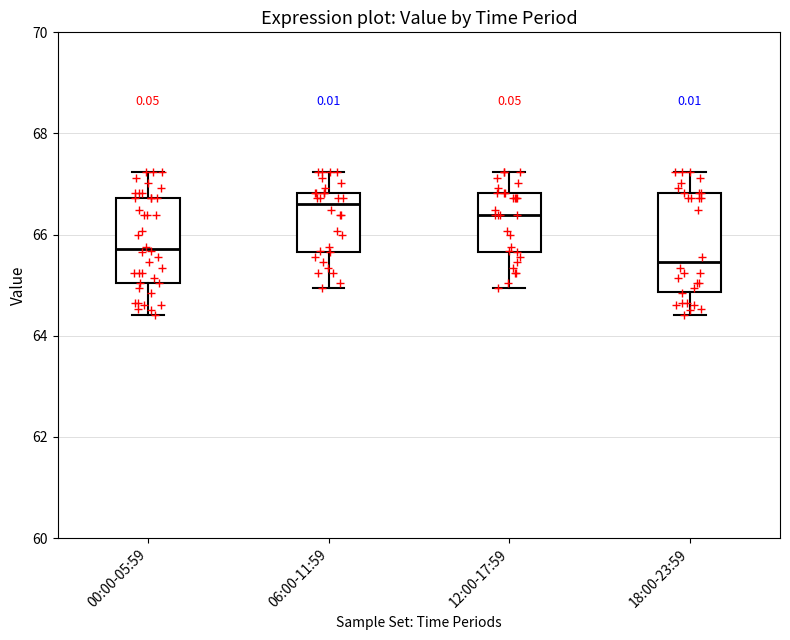

Comparing the boxes themselves (not the whiskers), which one is the tallest?

18:00-23:59